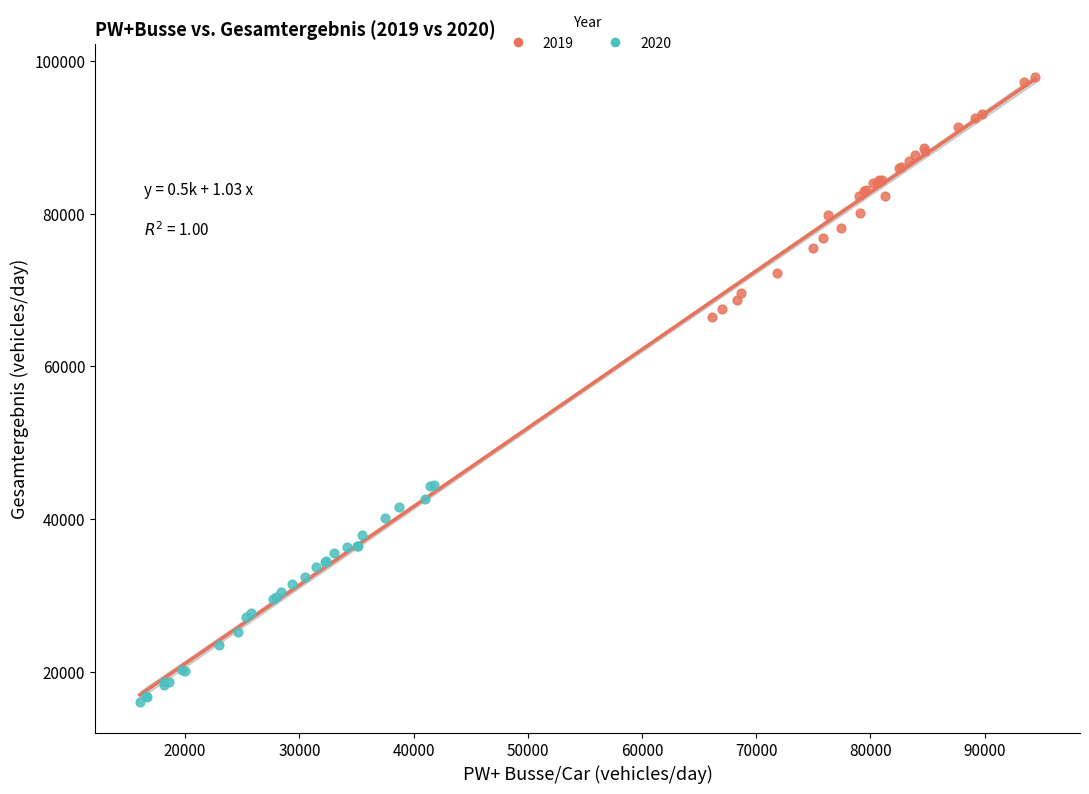

Which series contains the highest Y value?

2019